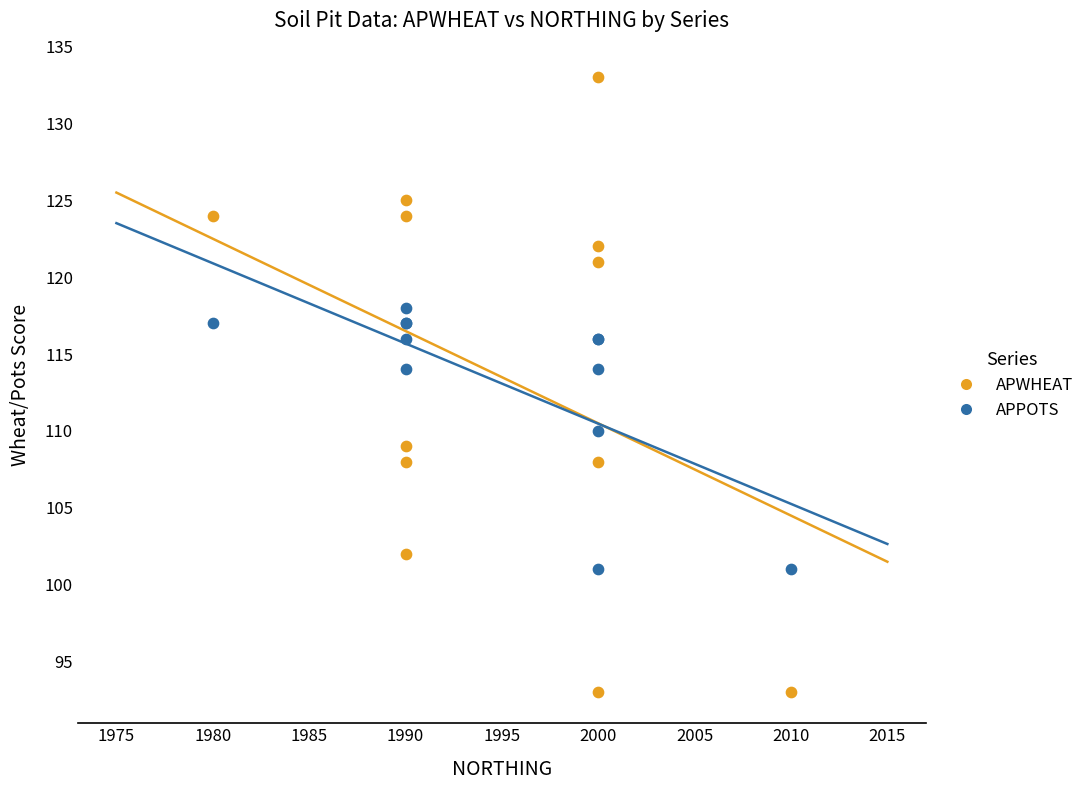

Which series reaches the minimum Y coordinate?

APWHEAT